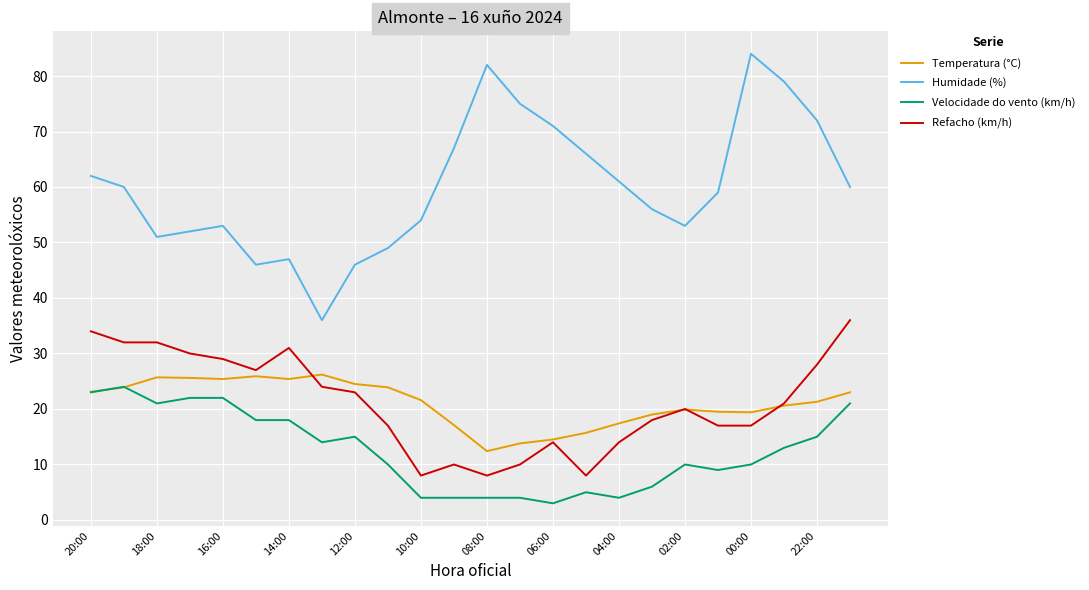

True or false: Humidade (%) and Velocidade do vento (km/h) cross at least once.

False